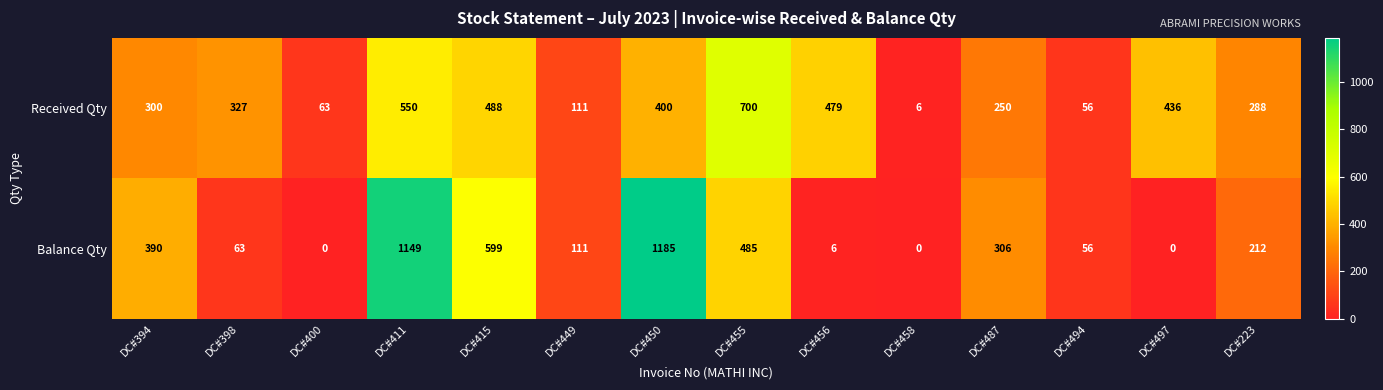

What is the sum of all Balance Qty values?

4562